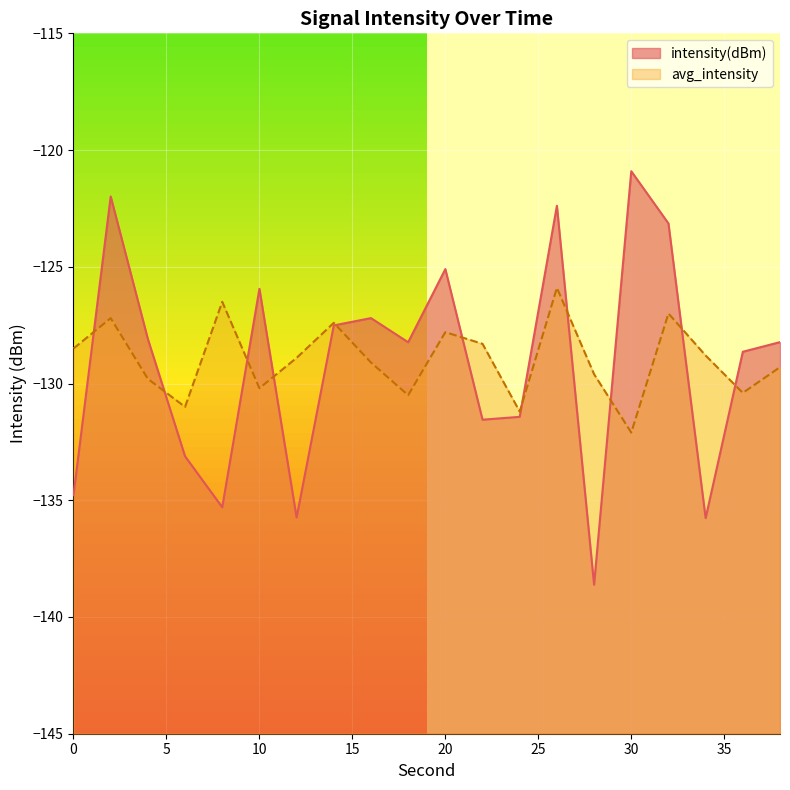

Is the value of intensity(dBm) at 16 greater than the value of avg_intensity at 28?

Yes